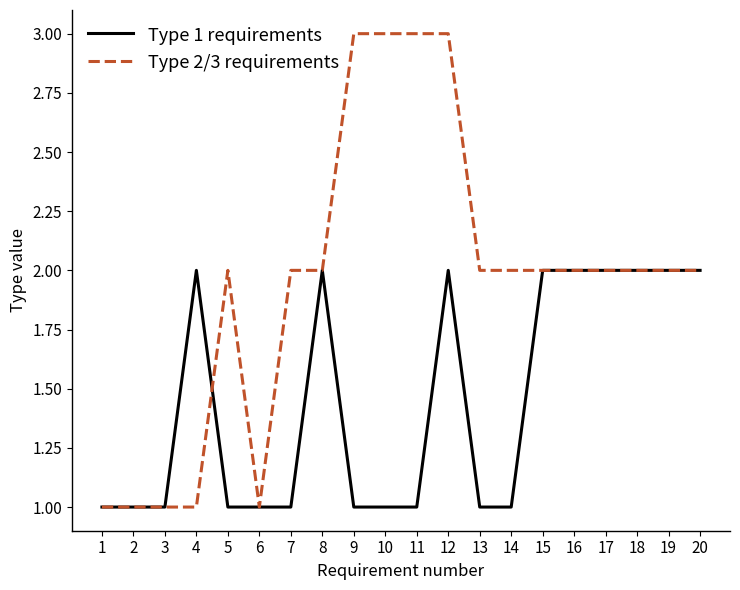

Which series has the largest total across all categories?

Type 2/3 requirements